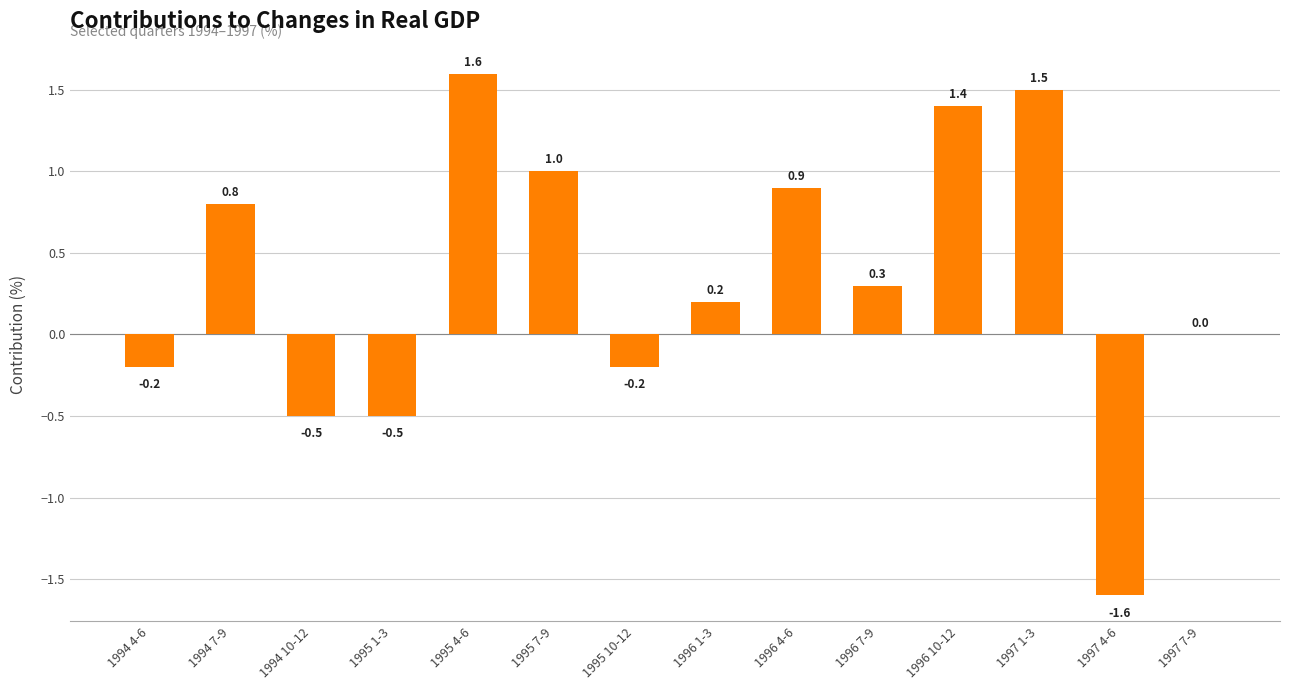

Which has a higher value, 1997 7-9 or 1996 1-3?

1996 1-3